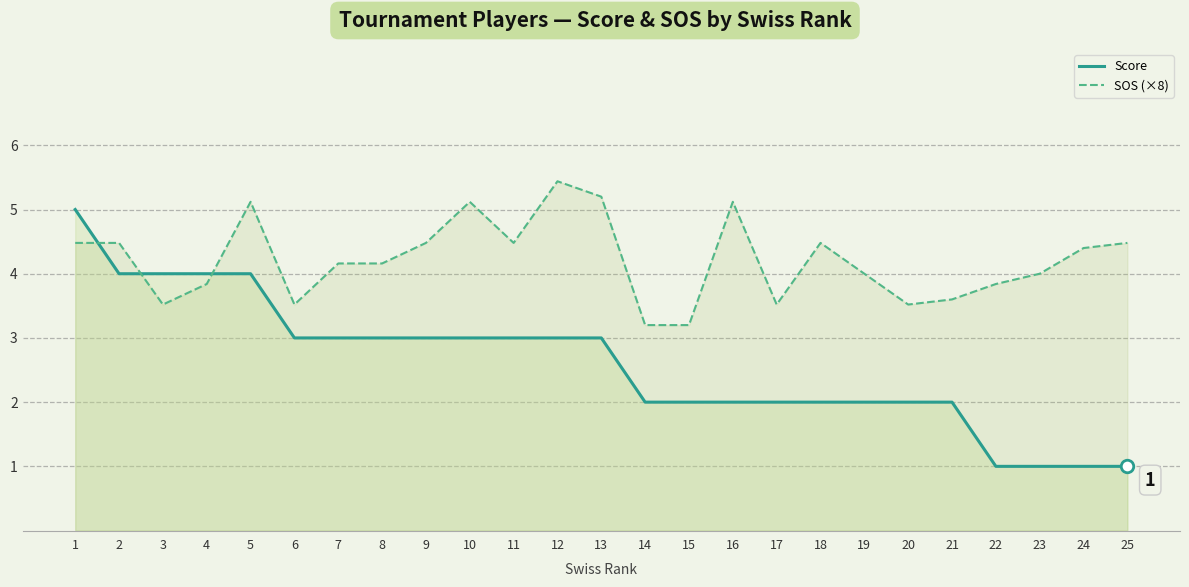

Reading left to right, extract all data points from this chart.

Score: 1=5.0	2=4.0	3=4.0	4=4.0	5=4.0	6=3.0	7=3.0	8=3.0	9=3.0	10=3.0	11=3.0	12=3.0	13=3.0	14=2.0	15=2.0	16=2.0	17=2.0	18=2.0	19=2.0	20=2.0	21=2.0	22=1.0	23=1.0	24=1.0	25=1.0
SOS (×8): 1=4.5	2=4.5	3=3.5	4=3.8	5=5.1	6=3.5	7=4.2	8=4.2	9=4.5	10=5.1	11=4.5	12=5.4	13=5.2	14=3.2	15=3.2	16=5.1	17=3.5	18=4.5	19=4.0	20=3.5	21=3.6	22=3.8	23=4.0	24=4.4	25=4.5